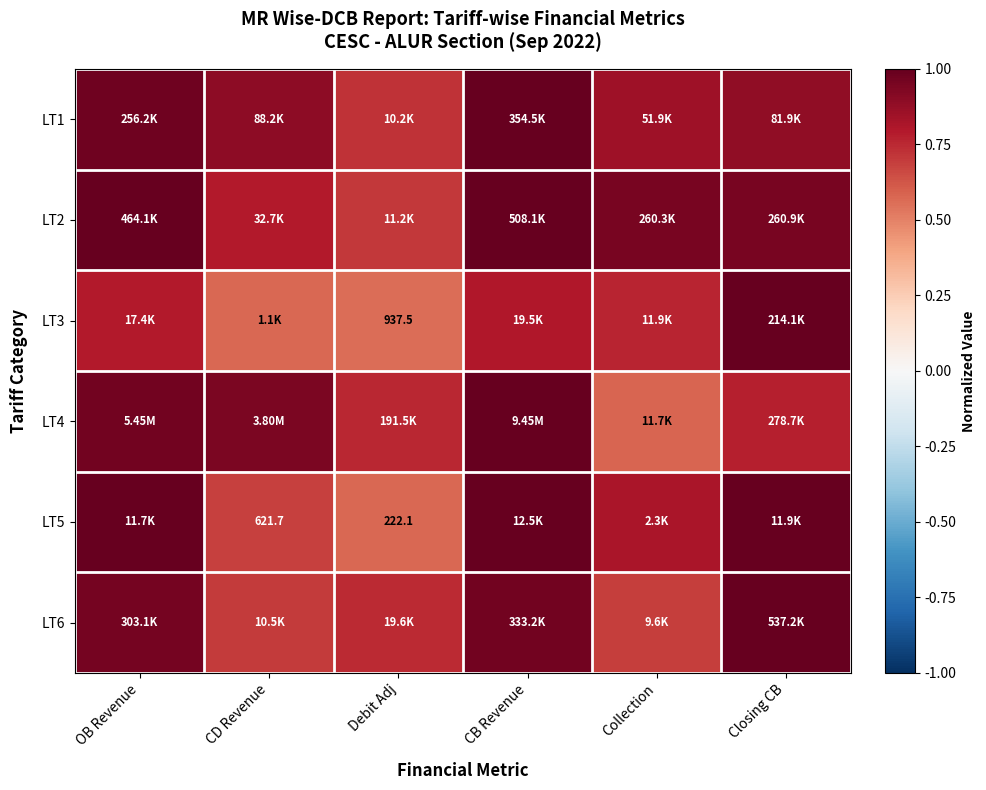

At which label does LT2 reach its minimum?

Debit Adj